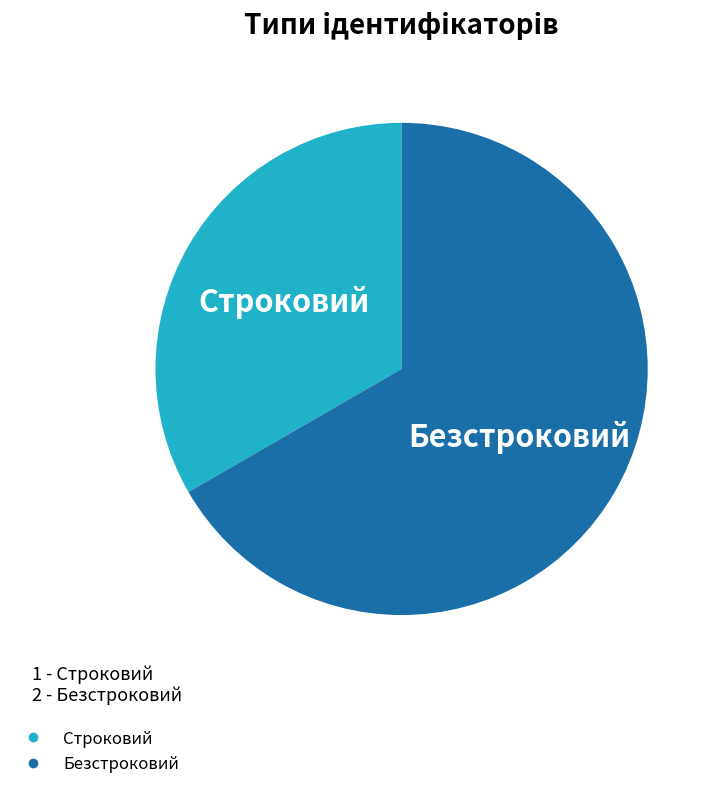

What is the smallest slice in the pie chart?

Строковий